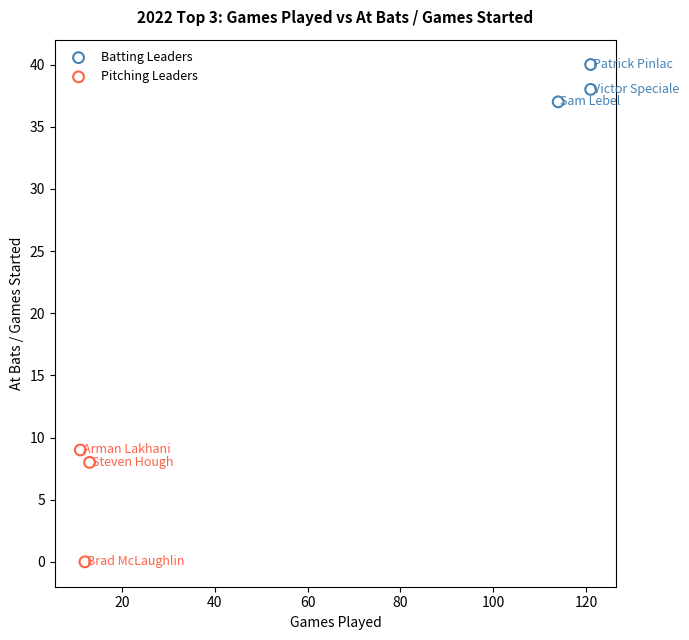

What are all the series names shown in the legend?

Batting Leaders, Pitching Leaders